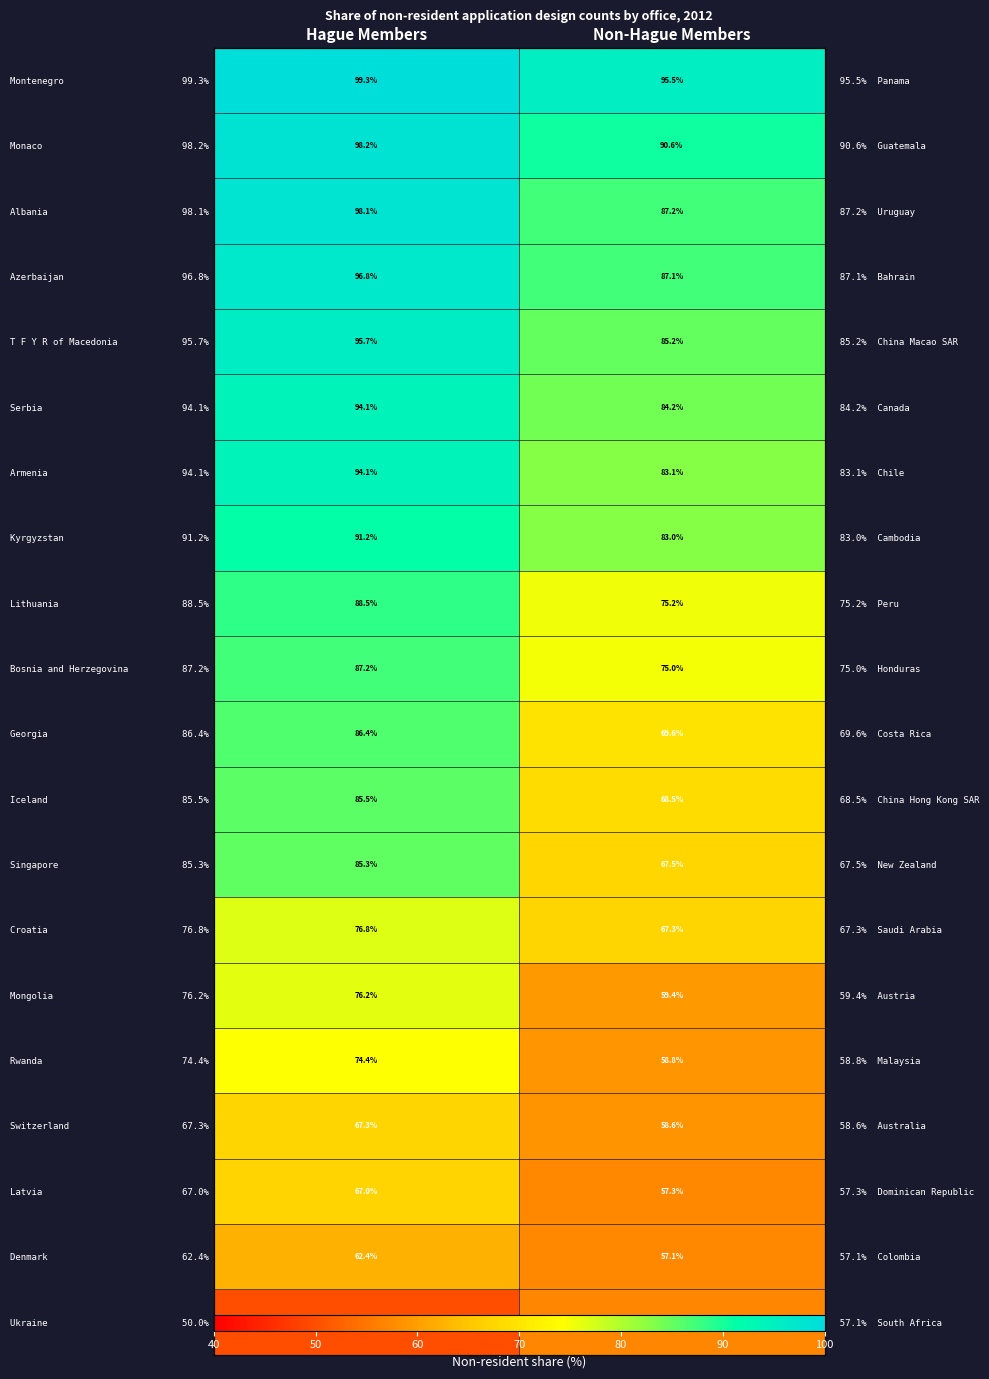

Is the value of Armenia 94.1% at Non-Hague Members greater than the value of Albania 98.1% at Non-Hague Members?

No